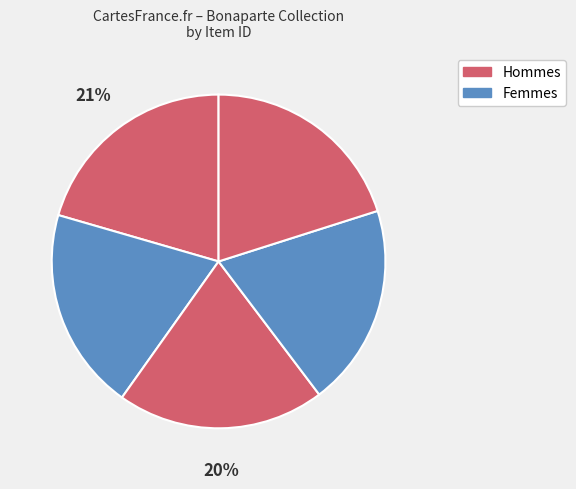

How many segments does this pie chart have?

5